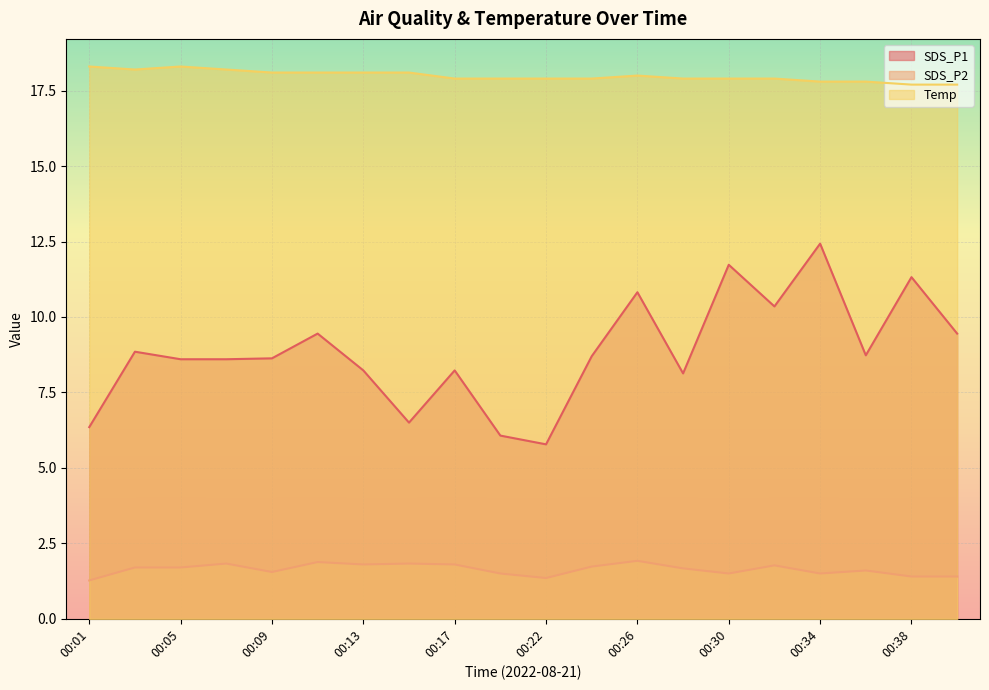

What are all the series names shown in the legend?

SDS_P1, SDS_P2, Temp